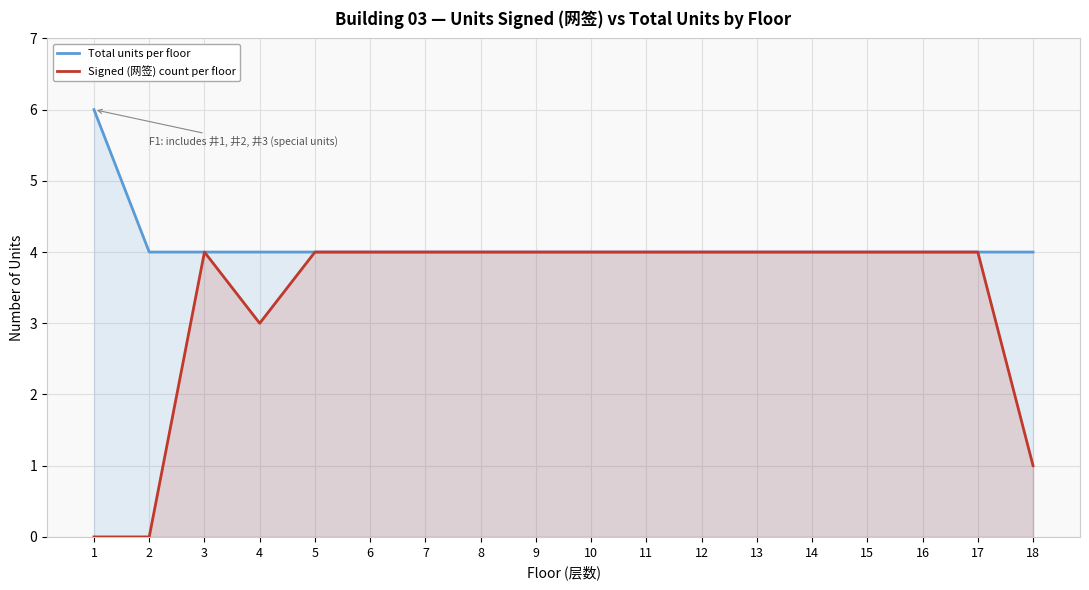

Which series has the largest total across all categories?

Total units per floor